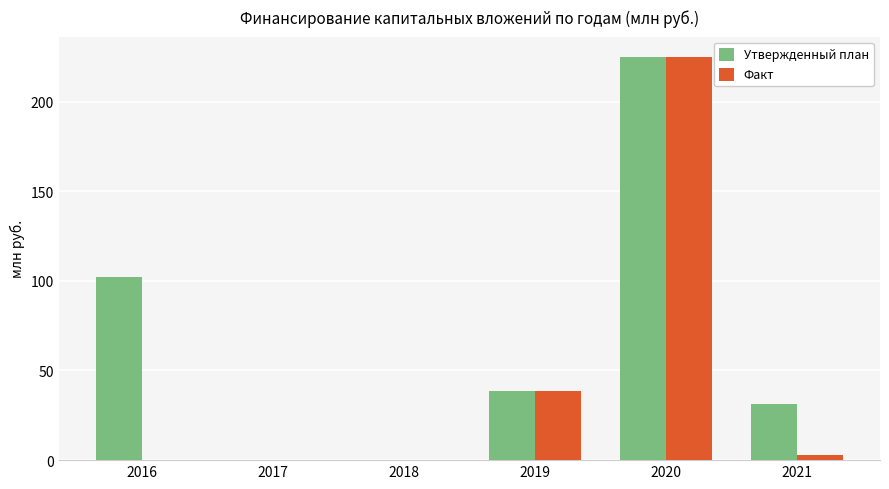

Reading right to left, transcribe all the data shown in this chart.

Утвержденный план: 31.1	225.0	38.8	0.0	0.0	101.9
Факт: 2.8	225.0	38.8	0.0	0.0	0.0